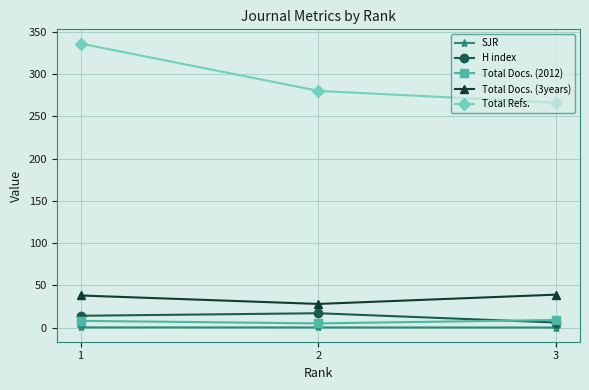

Which series has the largest total across all categories?

Total Refs.